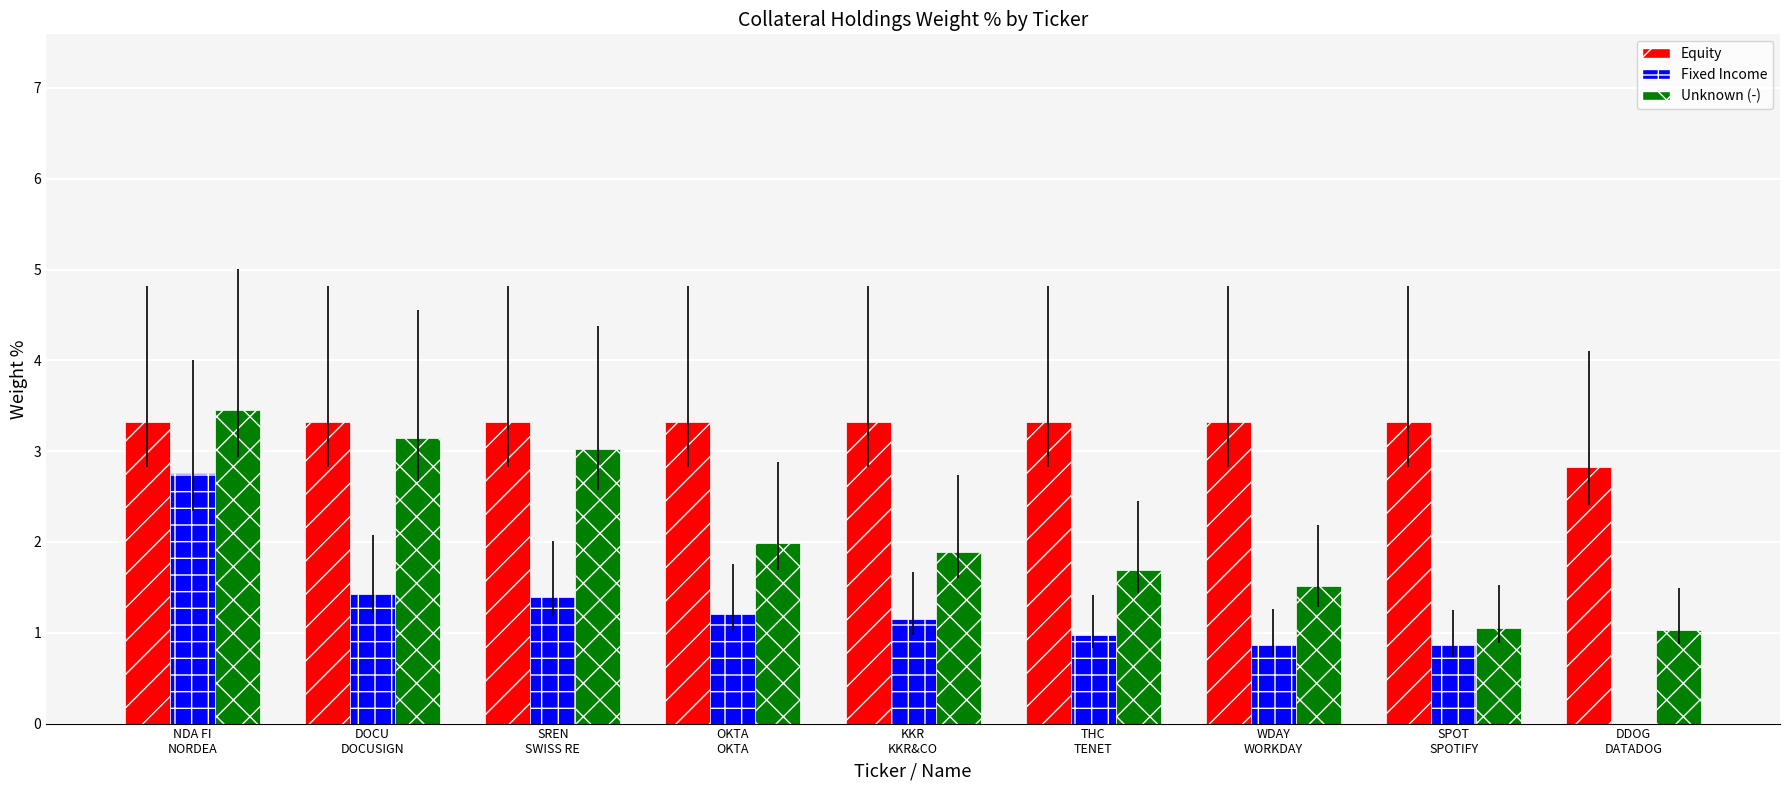

Which series has the largest total across all categories?

Equity